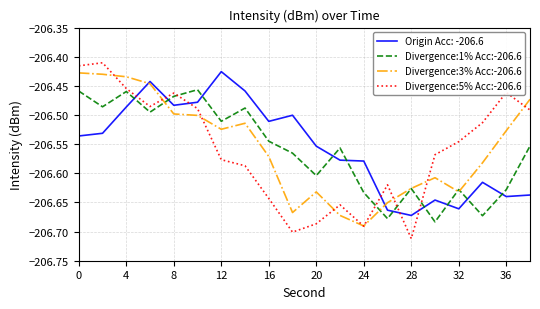

True or false: Divergence:3% Acc:-206.6 has more than 1 points higher than both neighbors.

True